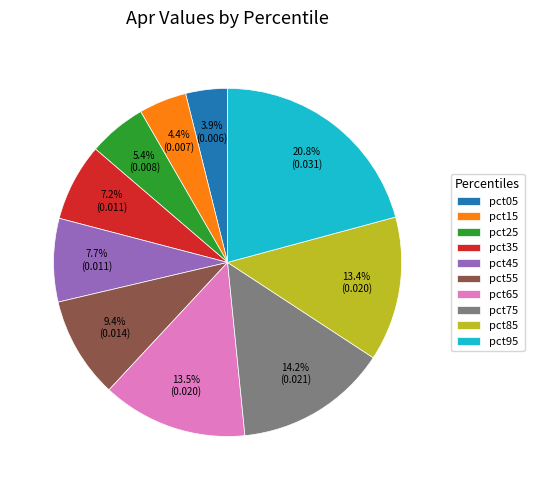

What is the largest slice in the pie chart?

pct95